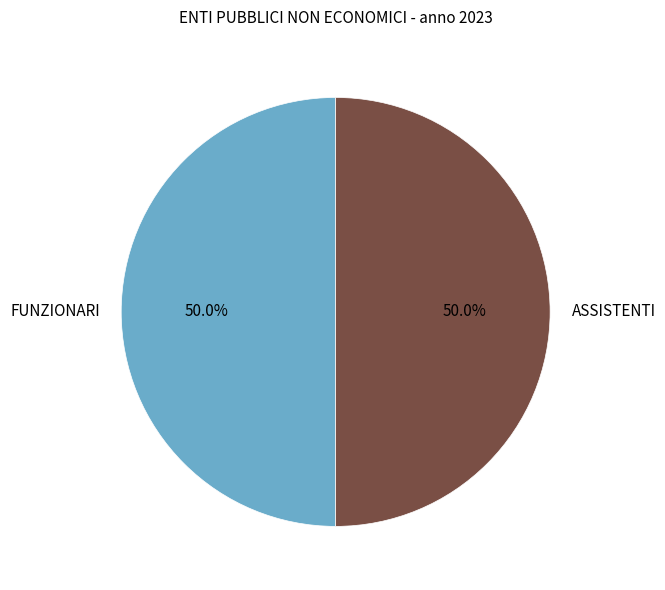

Combined, do ASSISTENTI and FUNZIONARI account for over 50%?

Yes